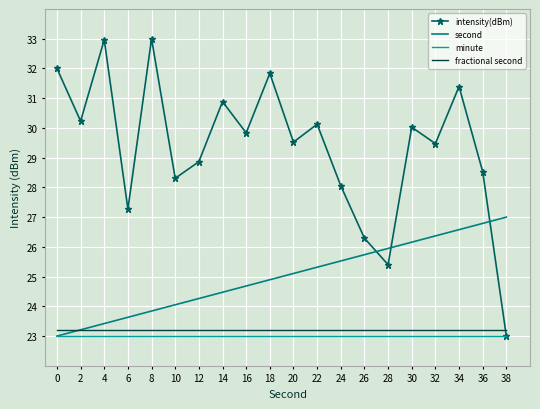

Which series has the largest total across all categories?

intensity(dBm)